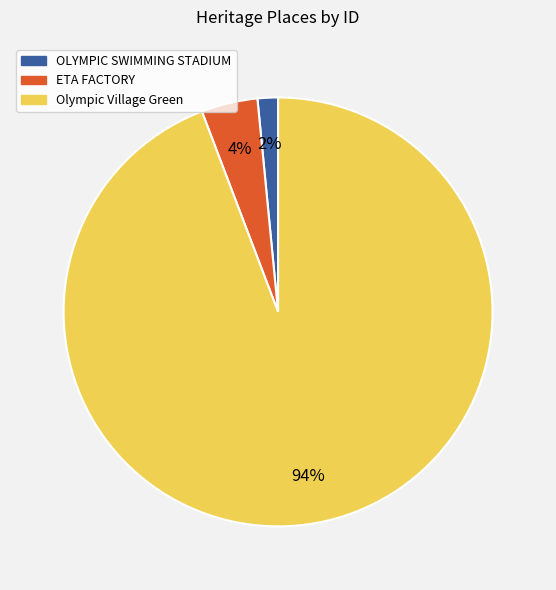

True or false: ETA FACTORY accounts for 4% of the total.

True